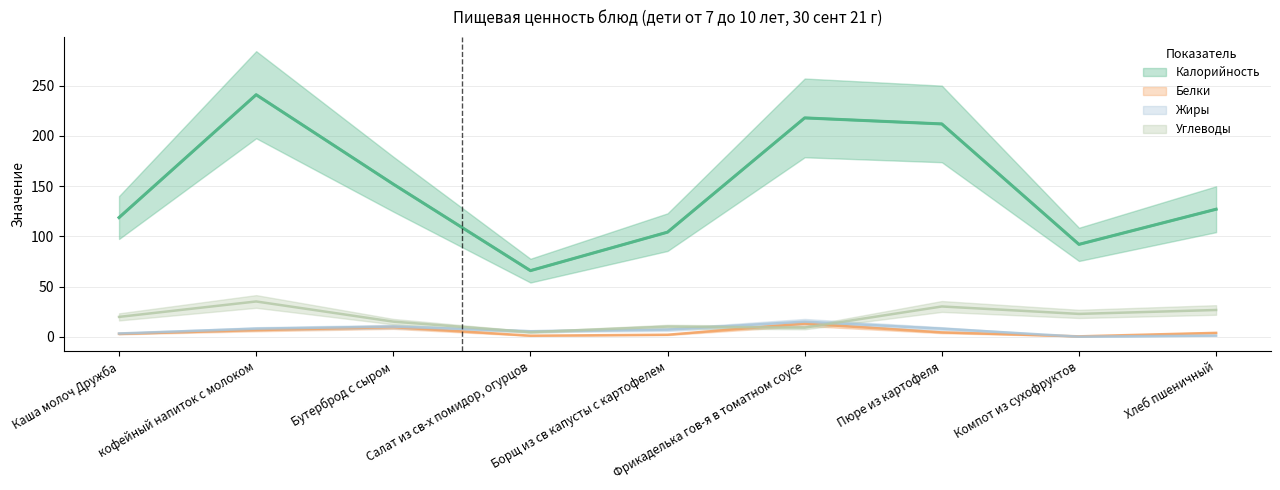

What is the average value of the Углеводы series?

19.2